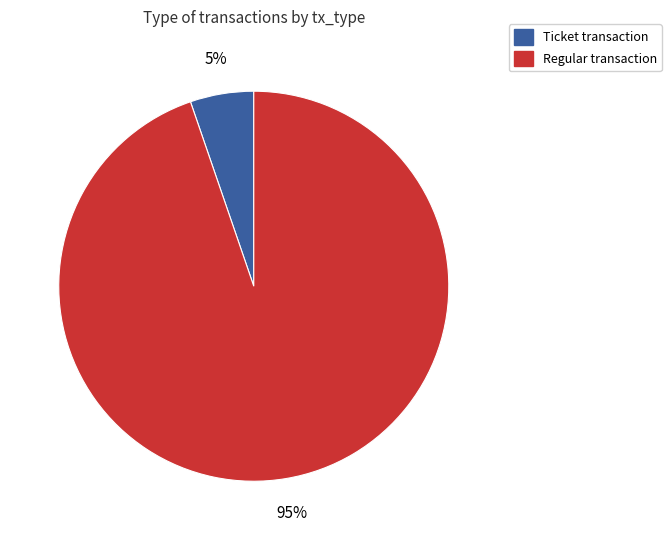

True or false: Regular transaction accounts for 87% of the total.

False